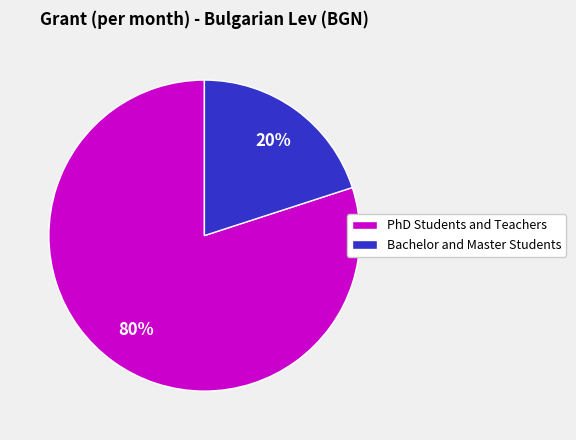

What percentage is the PhD Students and Teachers slice, to the nearest percent?

80%